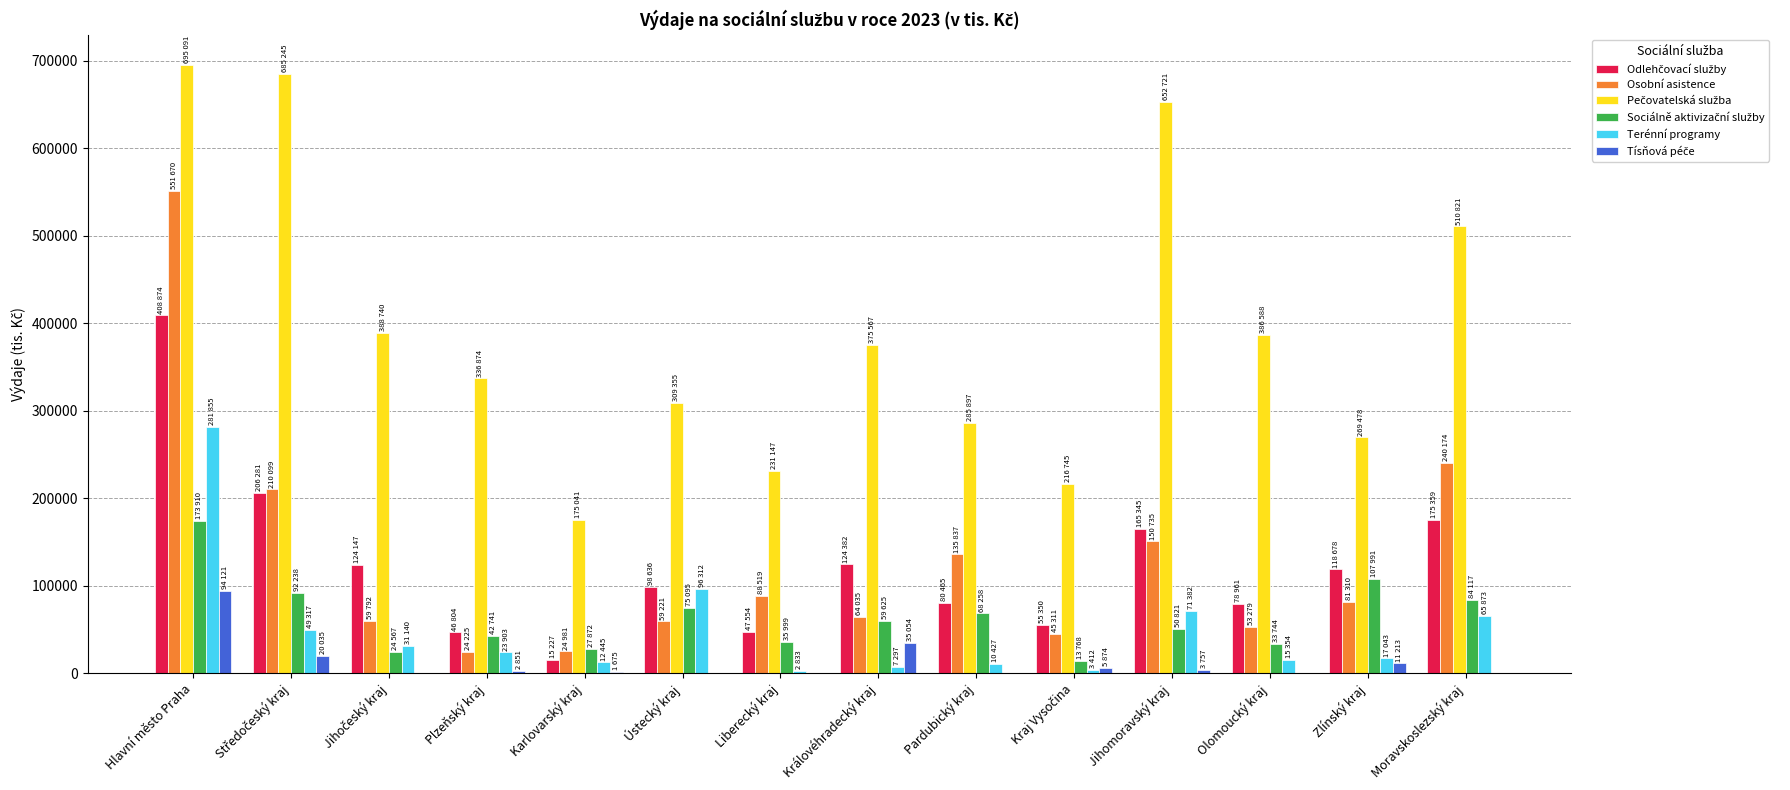

What value does the Terénní programy series have at Moravskoslezský kraj?

65873